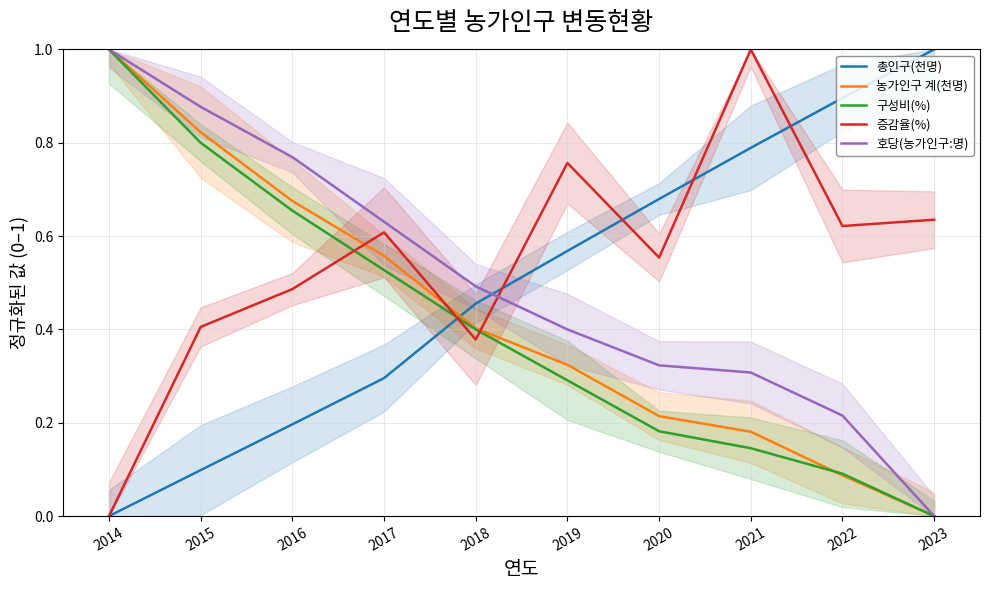

True or false: 증감율(%) has more than 1 points higher than both neighbors.

True